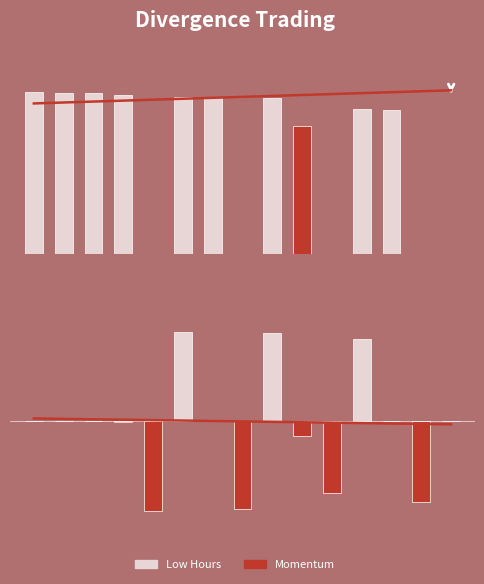

Which series has the largest total across all categories?

Low Hours